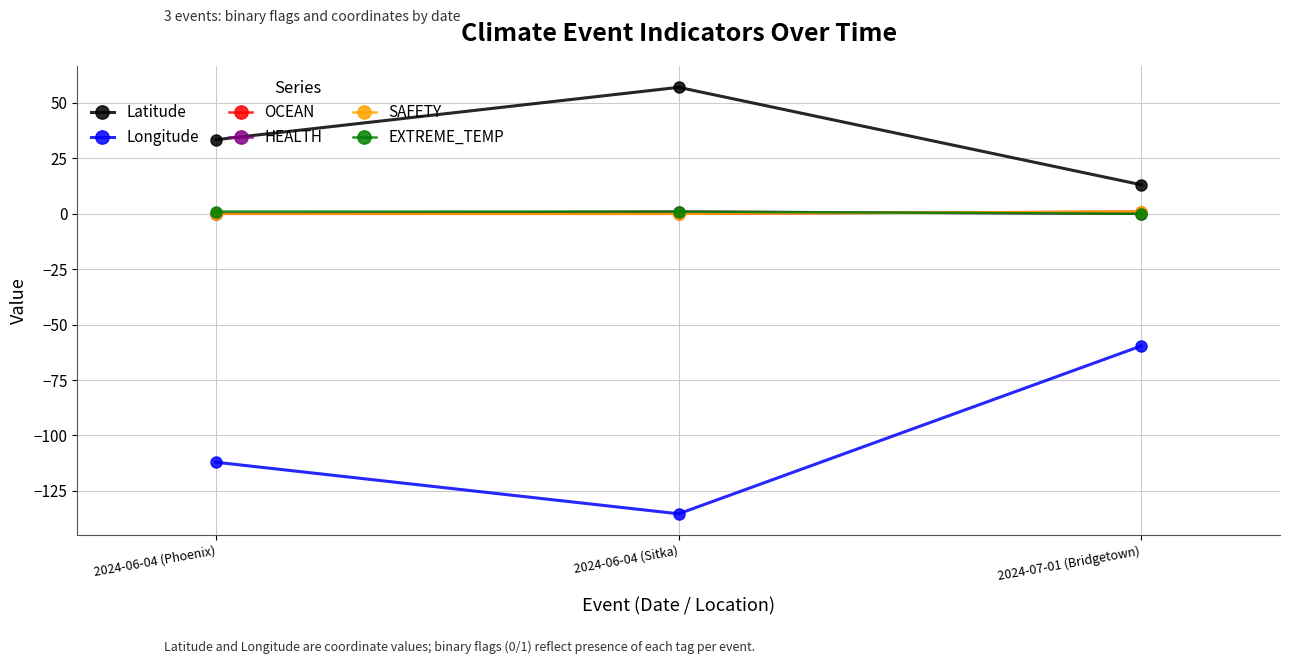

Is this an area chart (filled region under the line)?

No